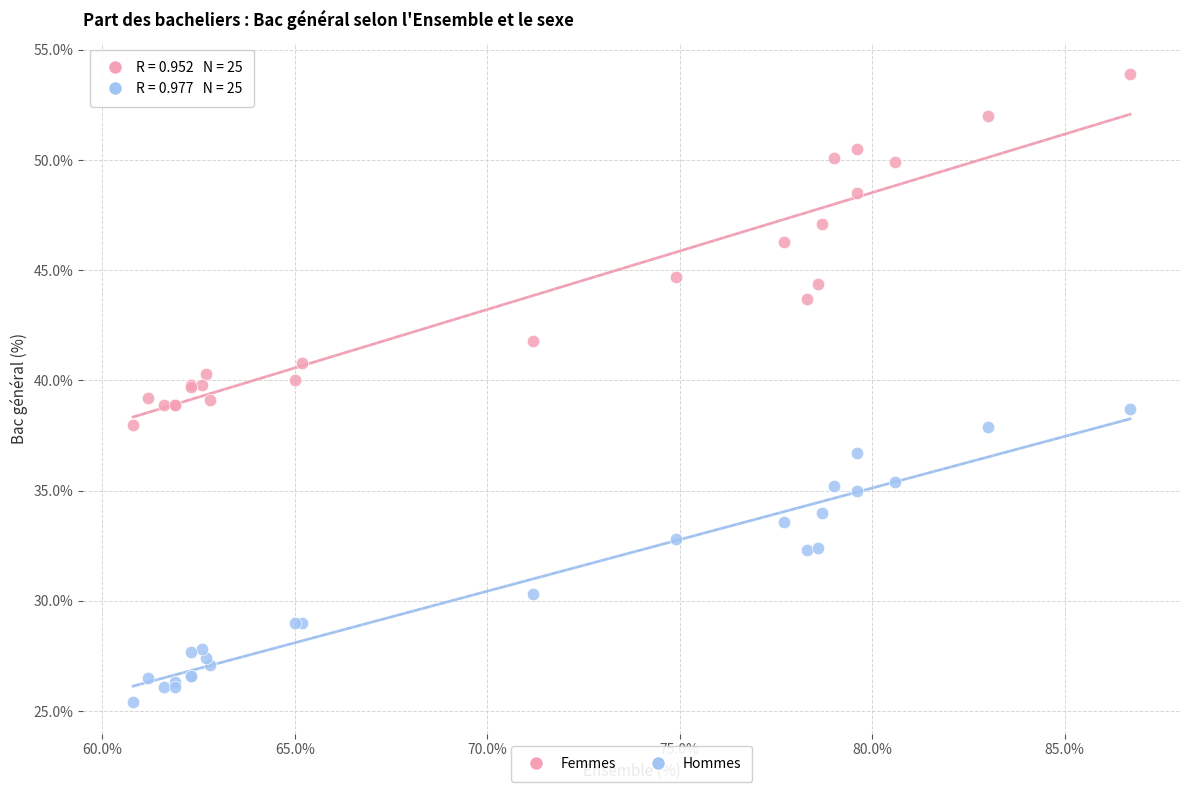

Which series reaches the maximum Y coordinate?

Femmes